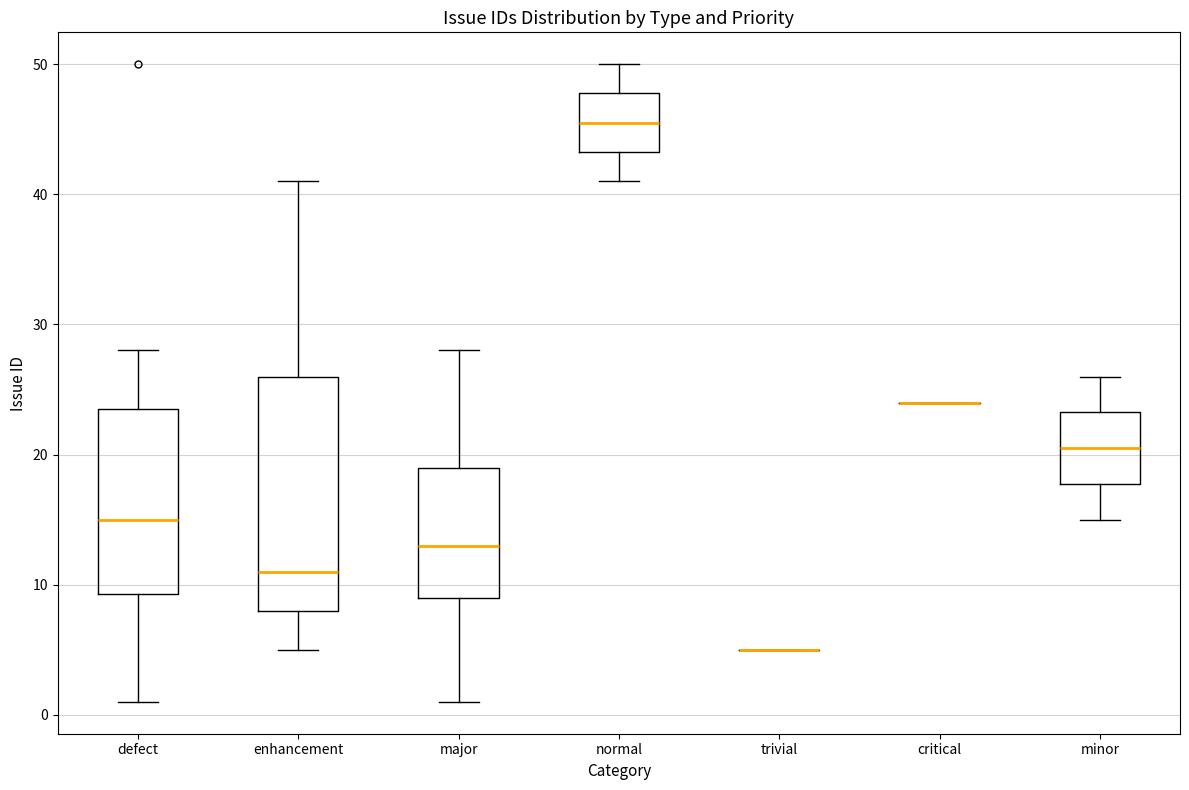

Reading left to right, transcribe this box plot: for each box, give where its median line is, the range the box spans, and where its two whiskers end, as read against the y-axis. The values are not printed on the chart, so give them approximately, as read against the axis.

defect: median 15, box 9 to 24, whiskers 1 to 28
enhancement: median 11, box 8 to 26, whiskers 5 to 41
major: median 13, box 9 to 19, whiskers 1 to 28
normal: median 46, box 43 to 48, whiskers 41 to 50
trivial: box collapsed to a line at 5, whiskers 5 to 5
critical: box collapsed to a line at 24, whiskers 24 to 24
minor: median 21, box 18 to 23, whiskers 15 to 26